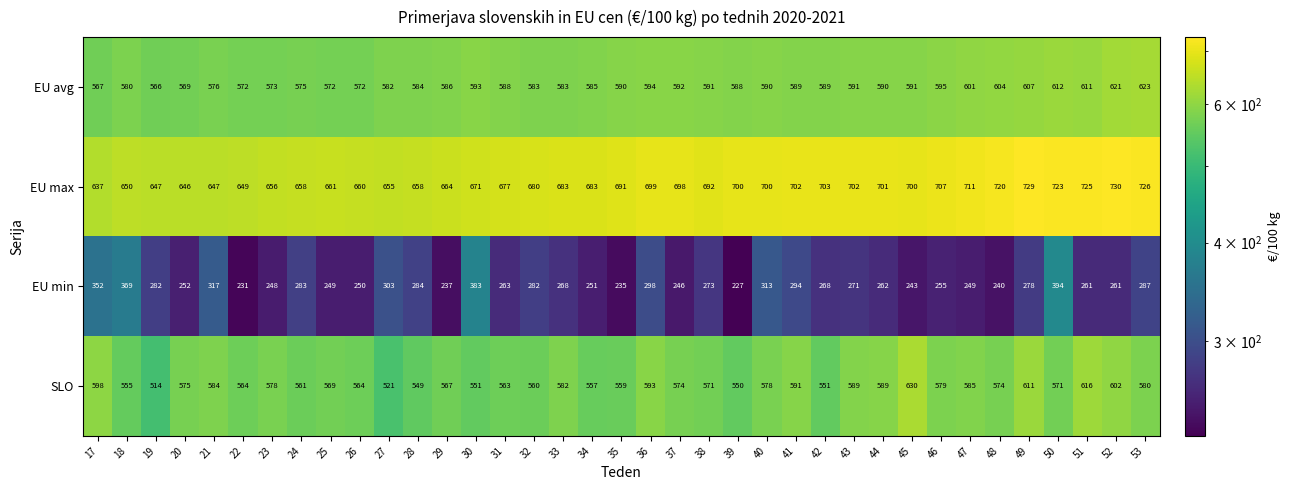

Which series has the largest total across all categories?

EU max